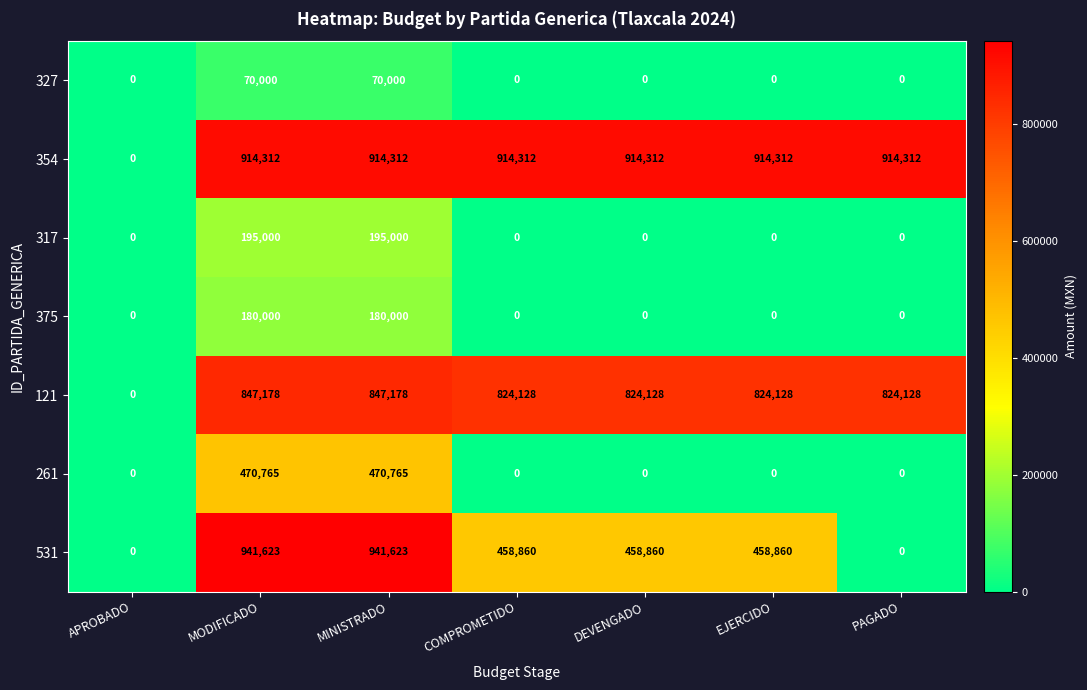

Which series changed the most between APROBADO and COMPROMETIDO?

354